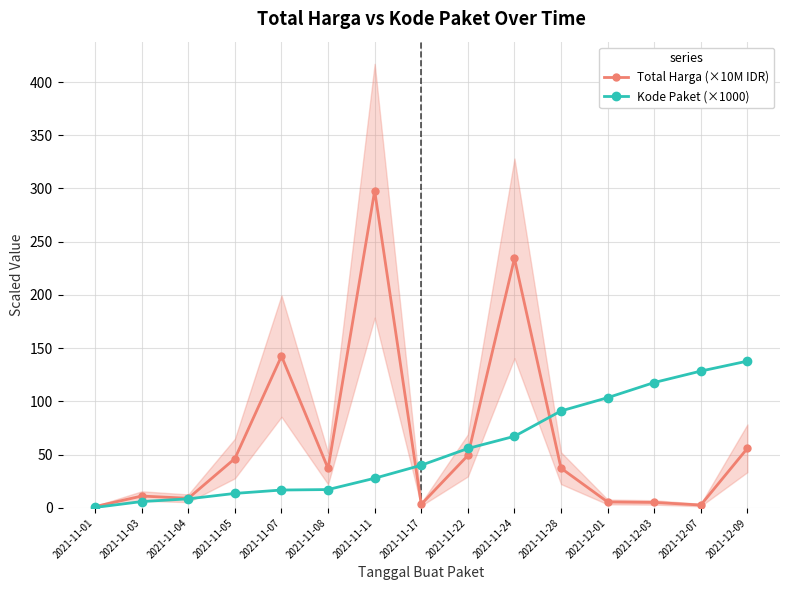

Which category has the highest value in the Total Harga (×10M IDR) series?

2021-11-11